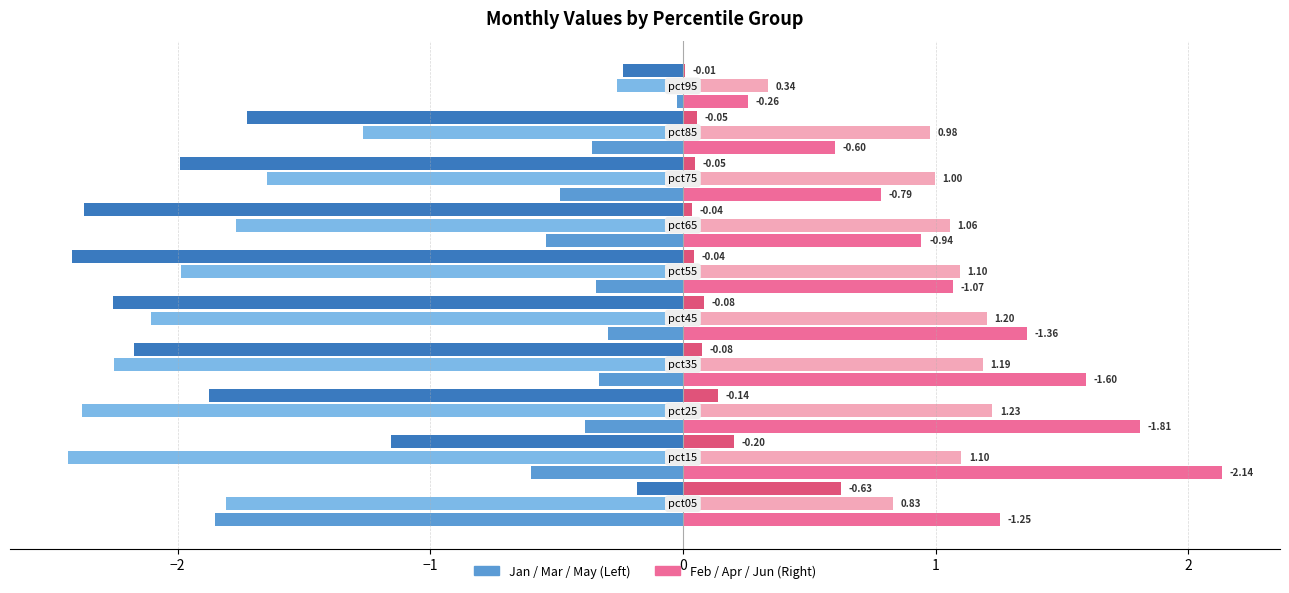

Reading right to left, extract all data points from this chart.

Jan: -0.0	-0.4	-0.5	-0.5	-0.3	-0.3	-0.3	-0.4	-0.6	-1.9
Mar: -0.3	-1.3	-1.6	-1.8	-2.0	-2.1	-2.3	-2.4	-2.4	-1.8
May: -0.2	-1.7	-2.0	-2.4	-2.4	-2.3	-2.2	-1.9	-1.2	-0.2
Feb: 0.3	0.6	0.8	0.9	1.1	1.4	1.6	1.8	2.1	1.3
Apr: 0.3	1.0	1.0	1.1	1.1	1.2	1.2	1.2	1.1	0.8
Jun: 0.0	0.1	0.0	0.0	0.0	0.1	0.1	0.1	0.2	0.6